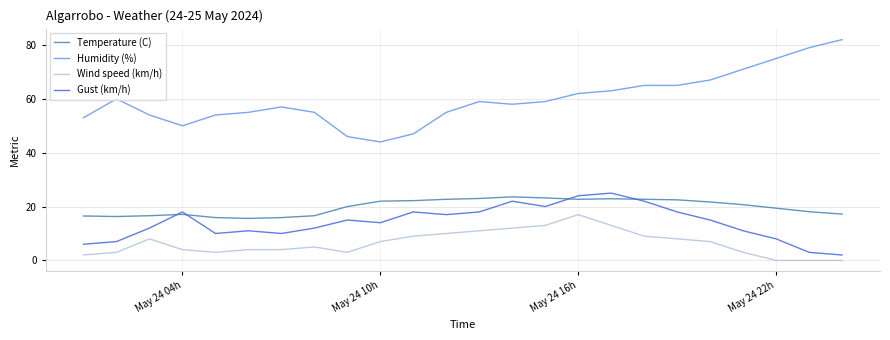

Which series has the largest total across all categories?

Humidity (%)